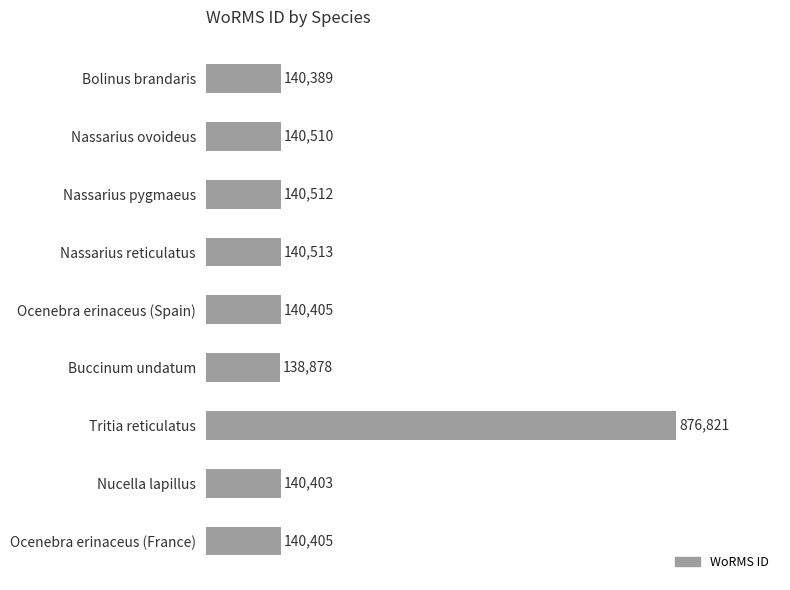

Does the chart contain any negative values?

No